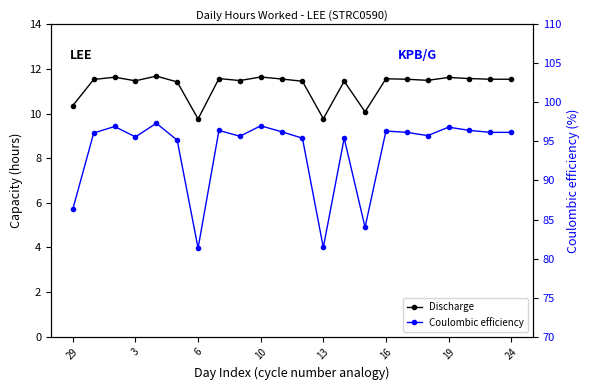

What is the highest value of the Coulombic efficiency series?

97.3